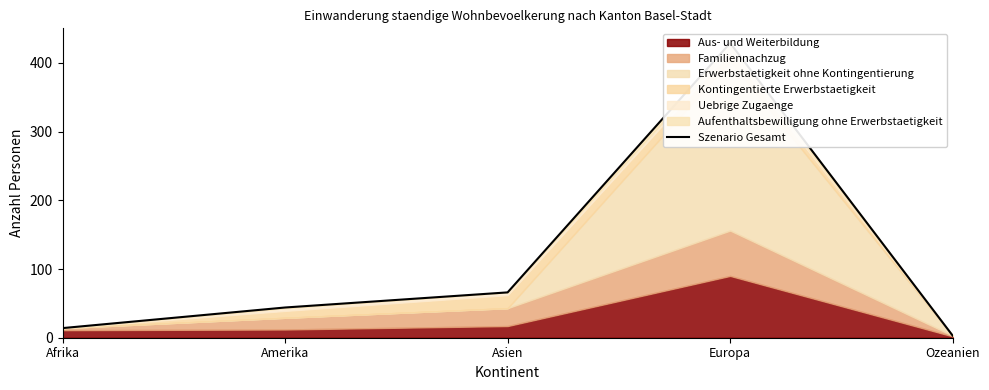

Is it true that the value at Ozeanien is 3?

True